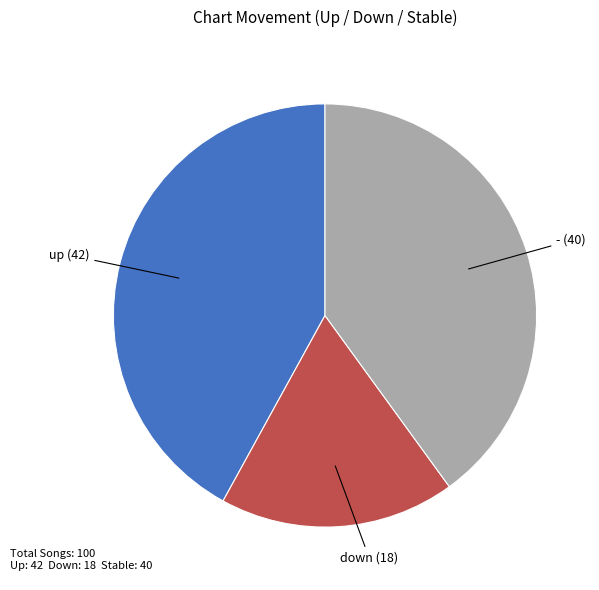

Does any single category account for the majority?

No